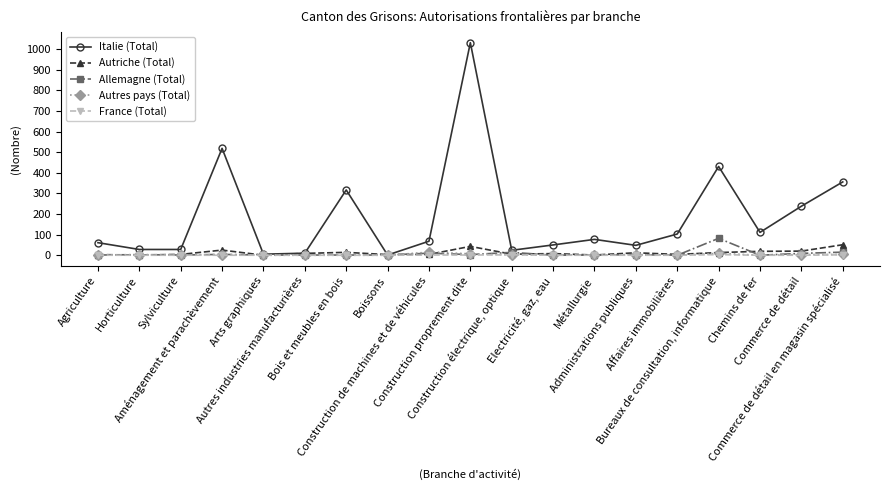

Which series has the largest total across all categories?

Italie (Total)